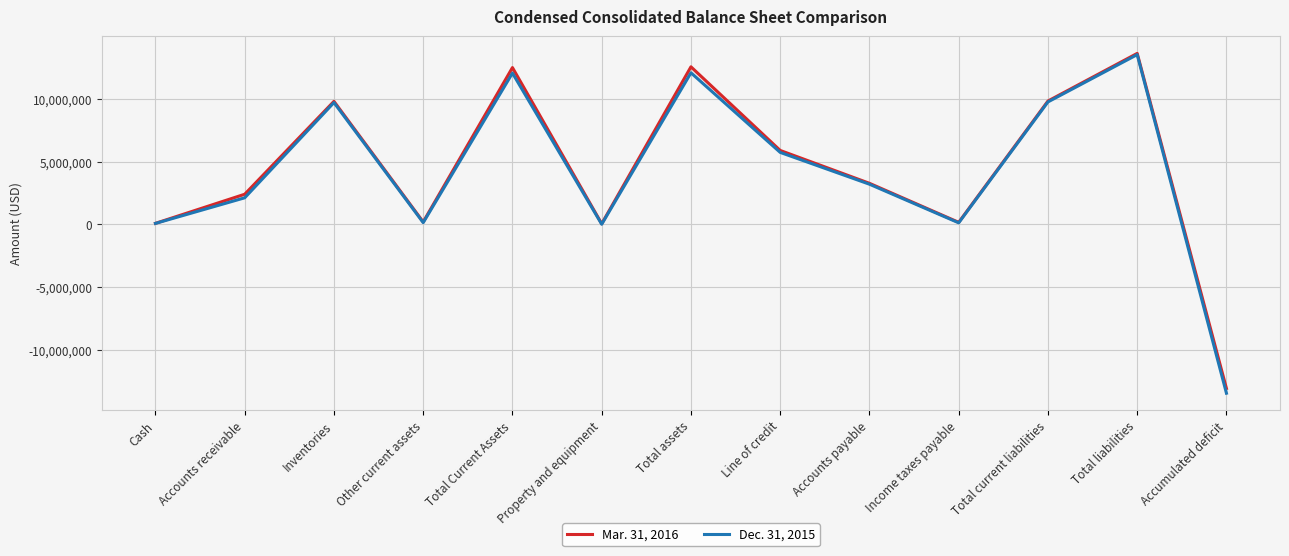

How many lines are shown in the chart?

2